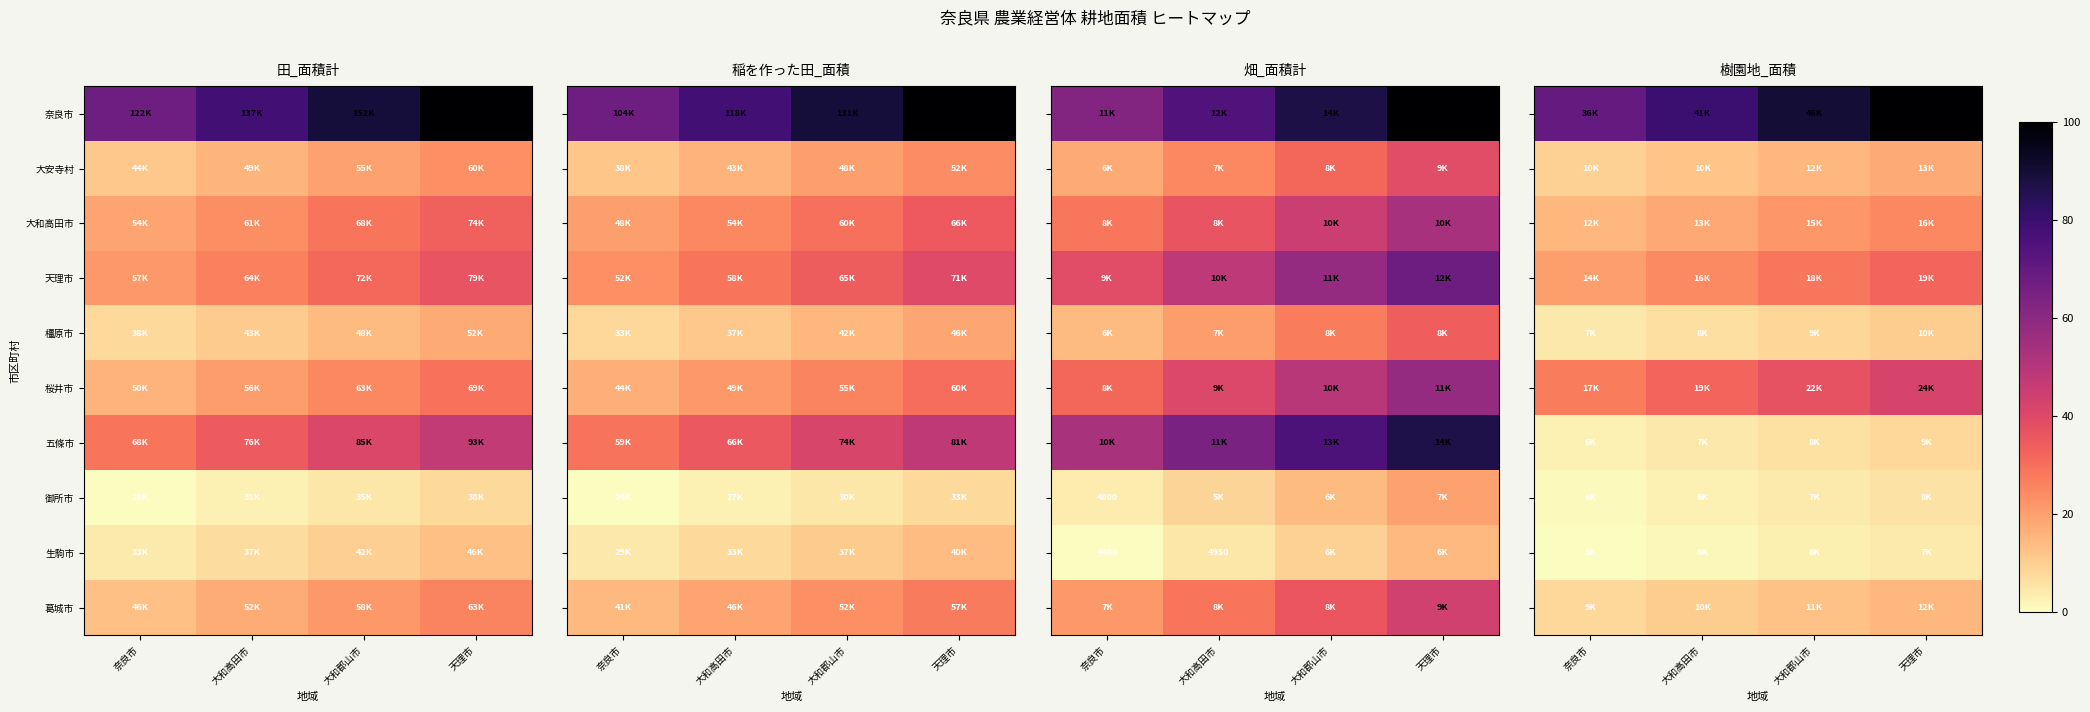

At how many categories does at least one series exceed 46?

4